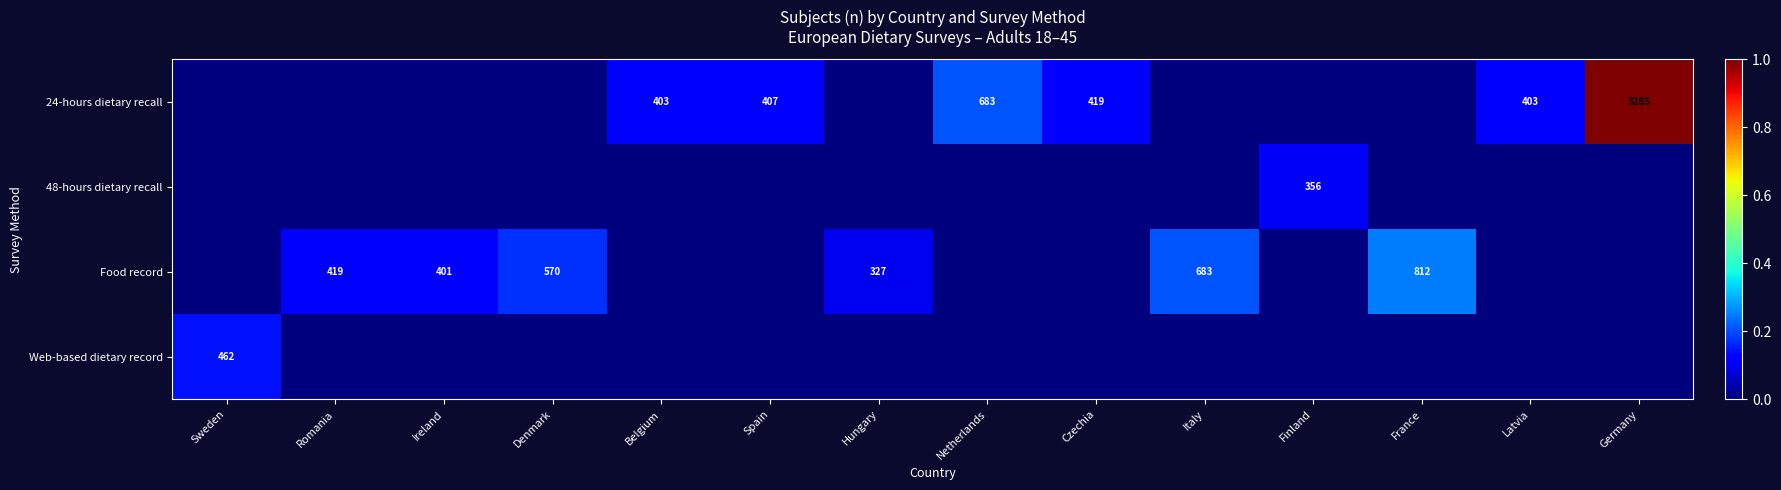

Which category has the lowest value across all series?

Sweden